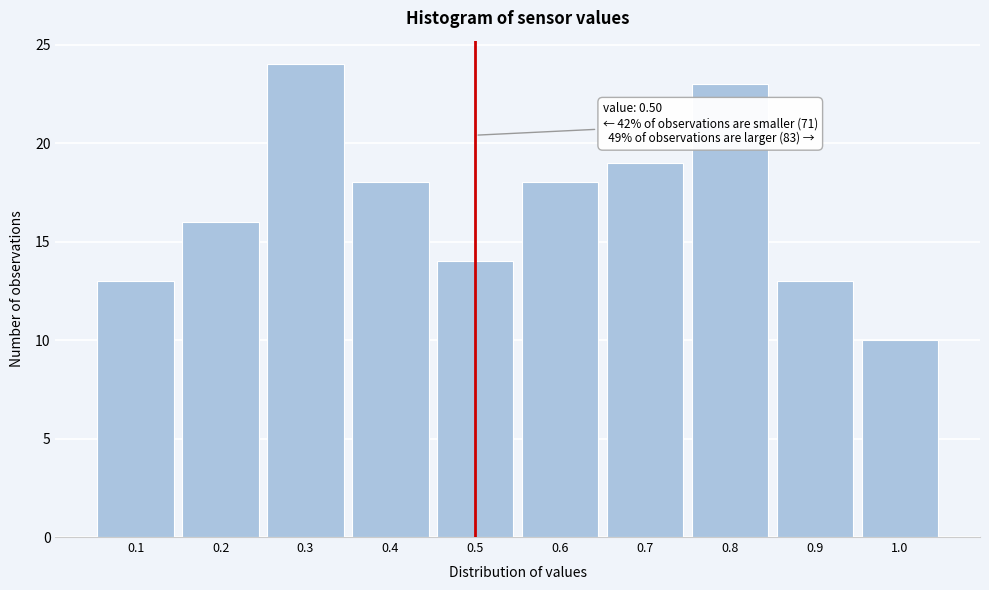

Over which range of the x-axis is the bar tallest?

0.25 to 0.35